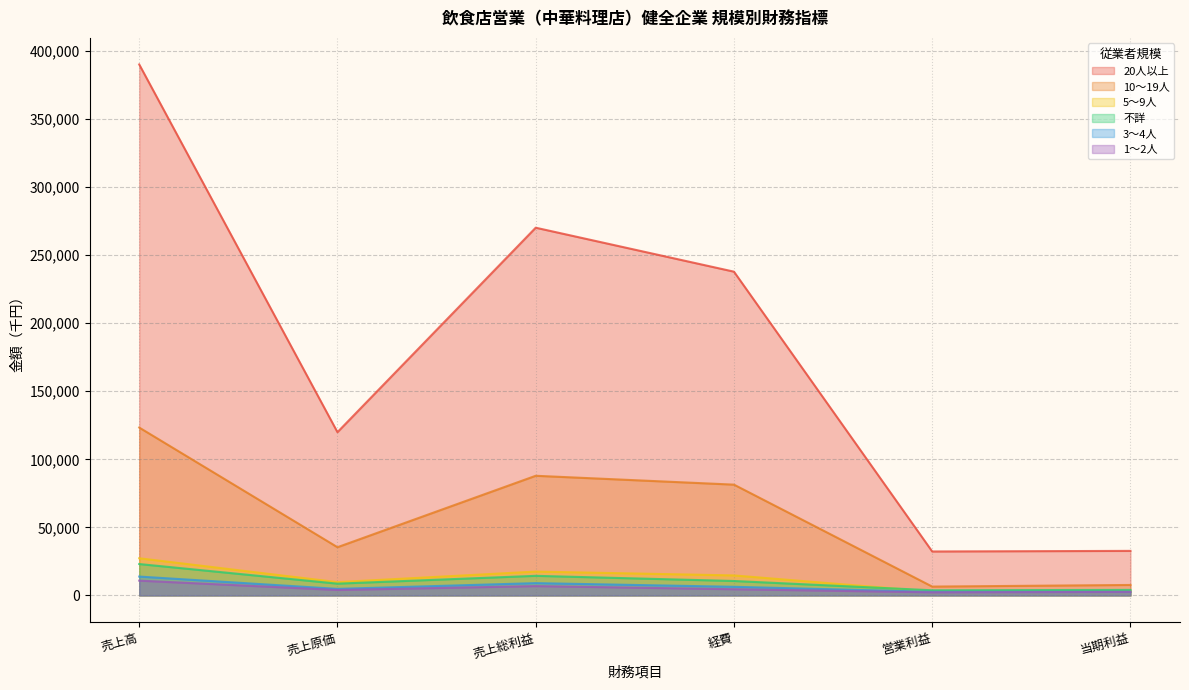

Does the chart have visible grid lines?

Yes